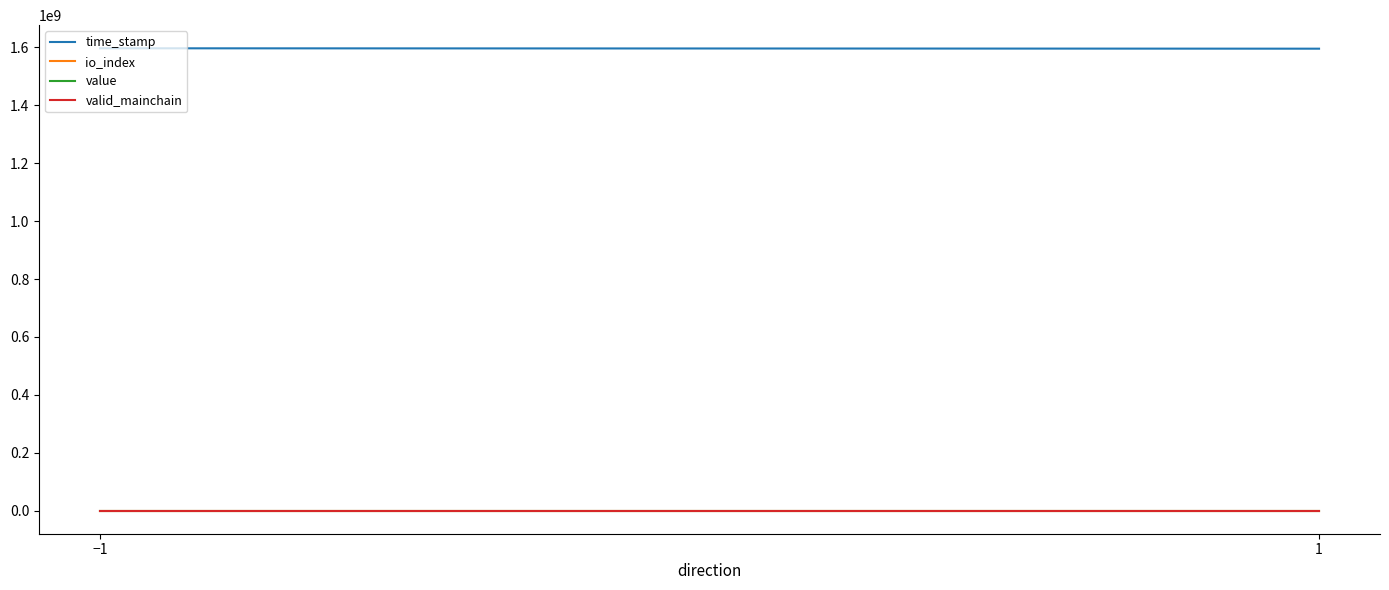

What is the value of the io_index point at the 1st from the left?

35.0